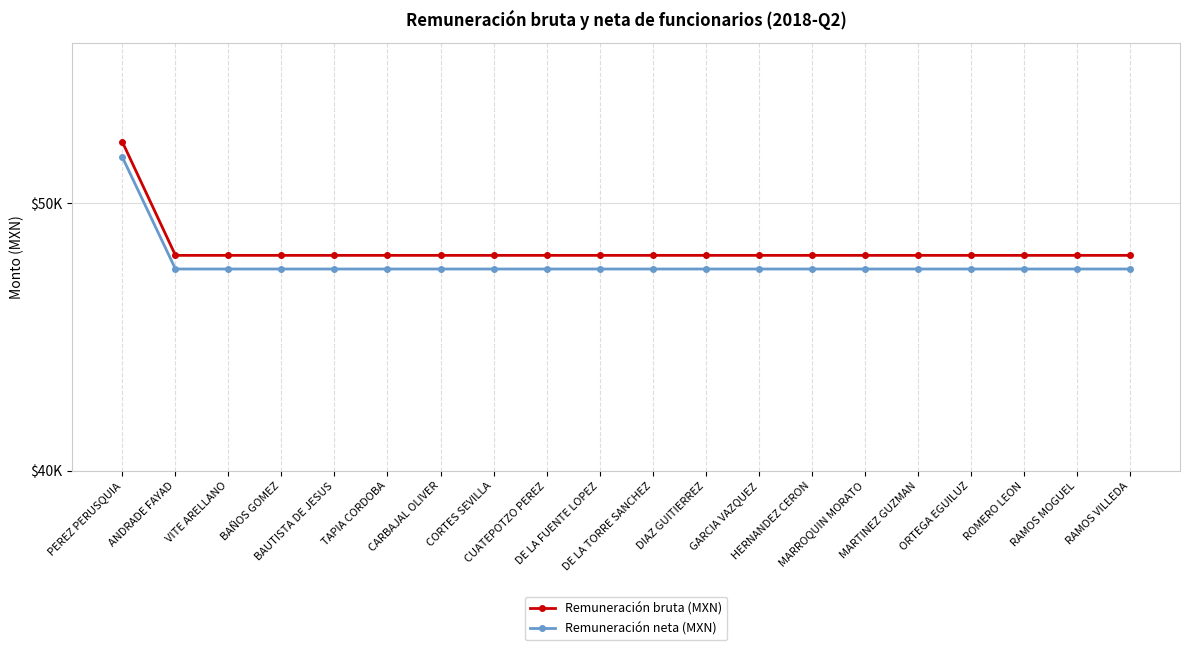

What are all the series names shown in the legend?

Remuneración bruta (MXN), Remuneración neta (MXN)